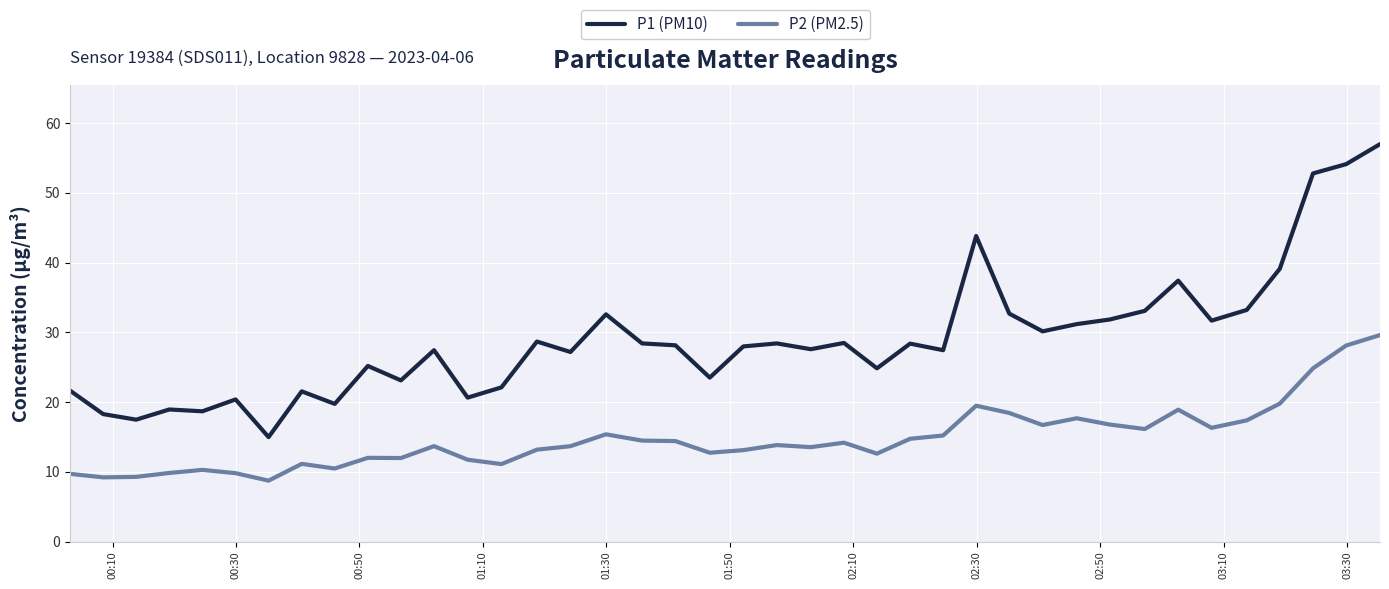

Count the number of data series in this chart.

2